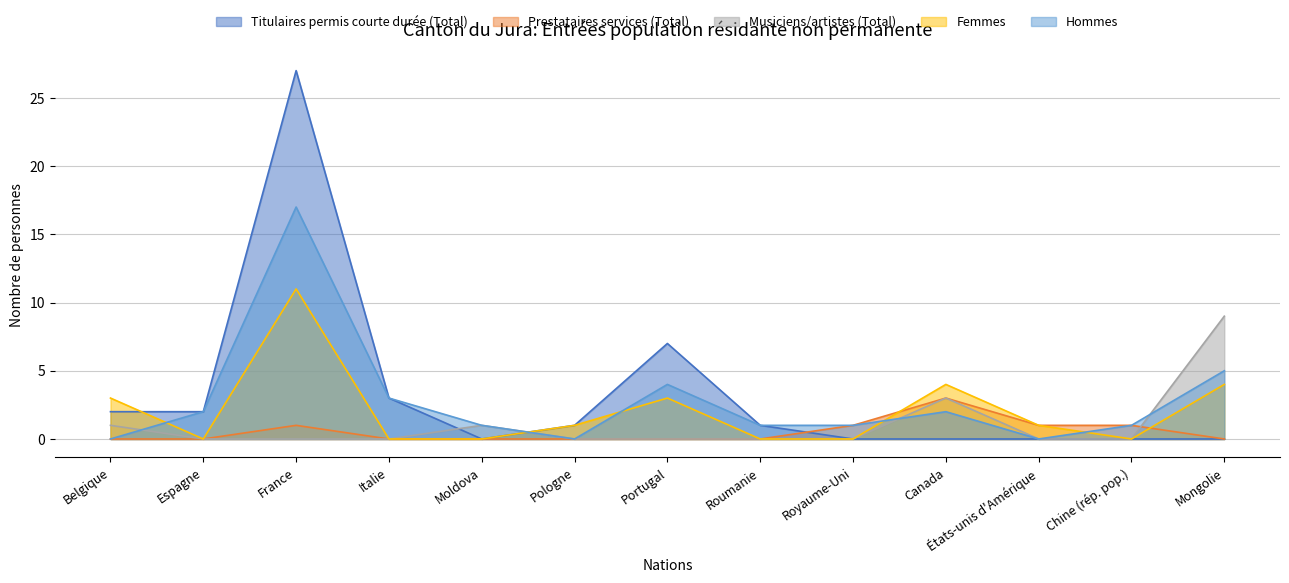

Which series has the largest range (max minus min)?

Titulaires permis courte durée (Total)